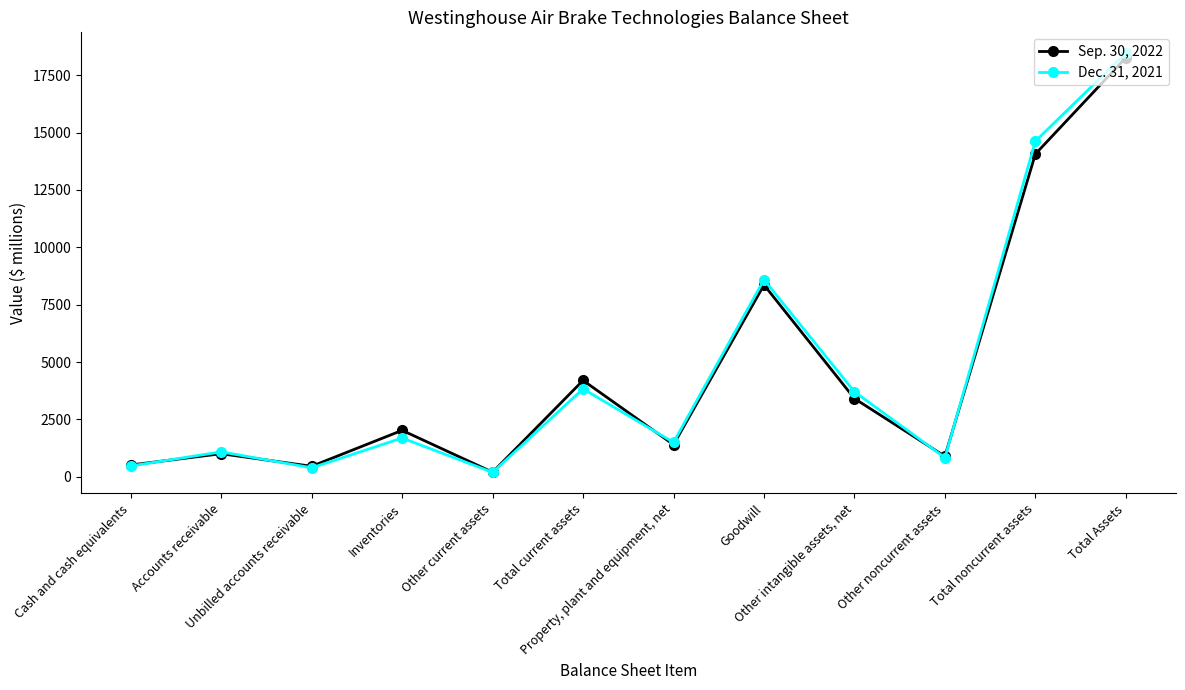

How many data points in Dec. 31, 2021 are less than 1689?

6